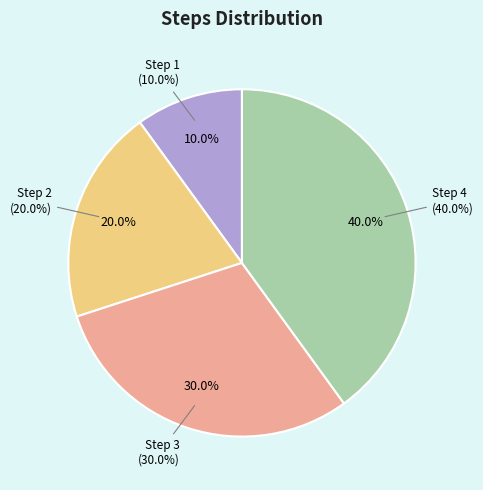

What is the total percentage of Step 3 and Step 4?

70.0%